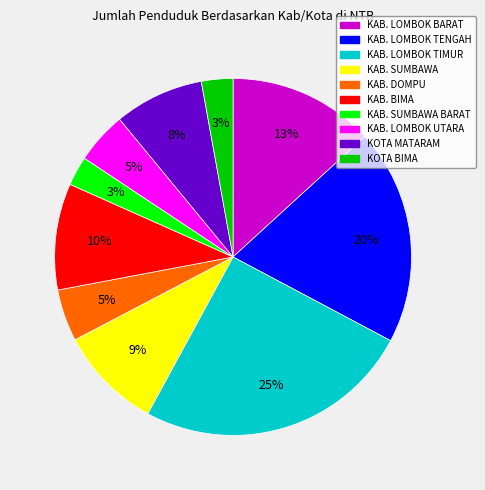

The KAB. LOMBOK UTARA slice represents 5% of the pie. True or false?

True